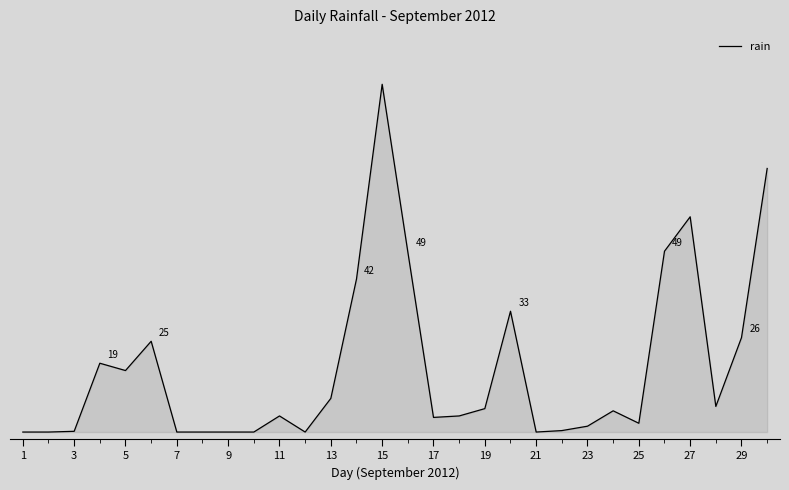

Does the chart have visible grid lines?

No